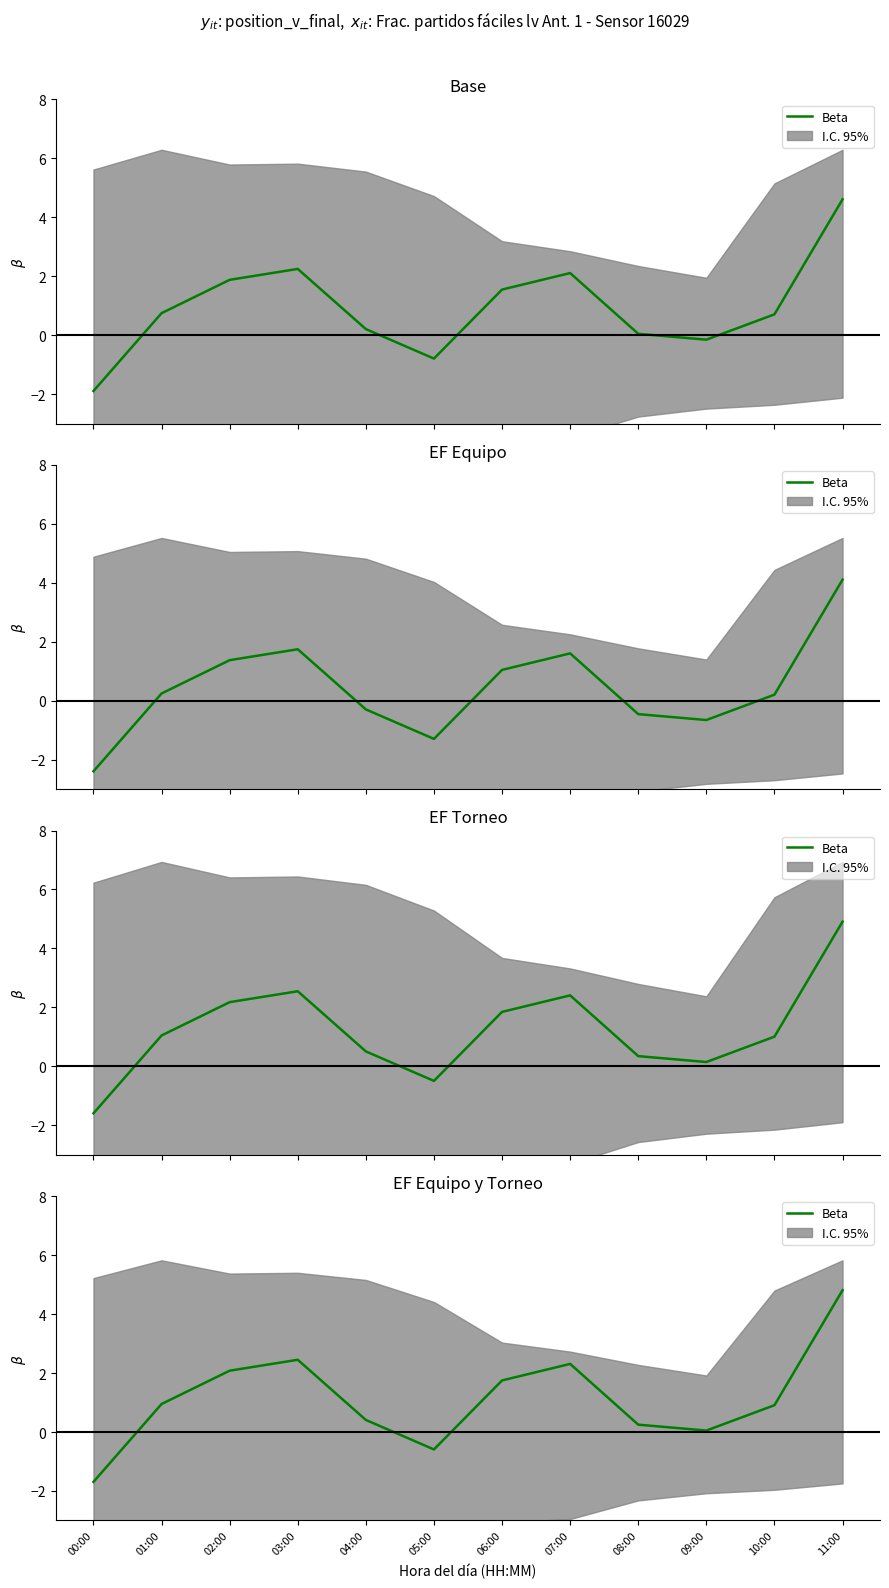

Which label corresponds to the smallest value in the chart?

00:00